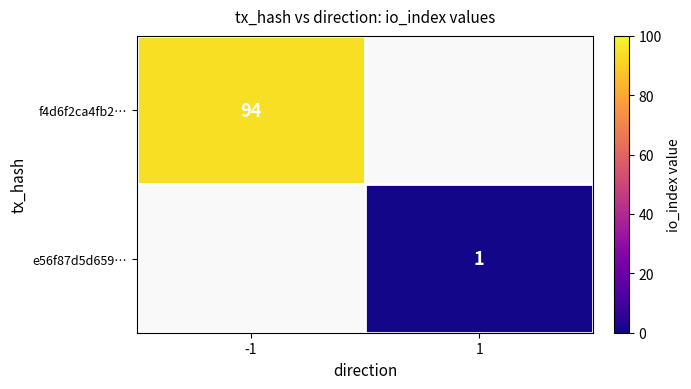

True or false: e56f87d5d659… has a value of 2 at 1.

False